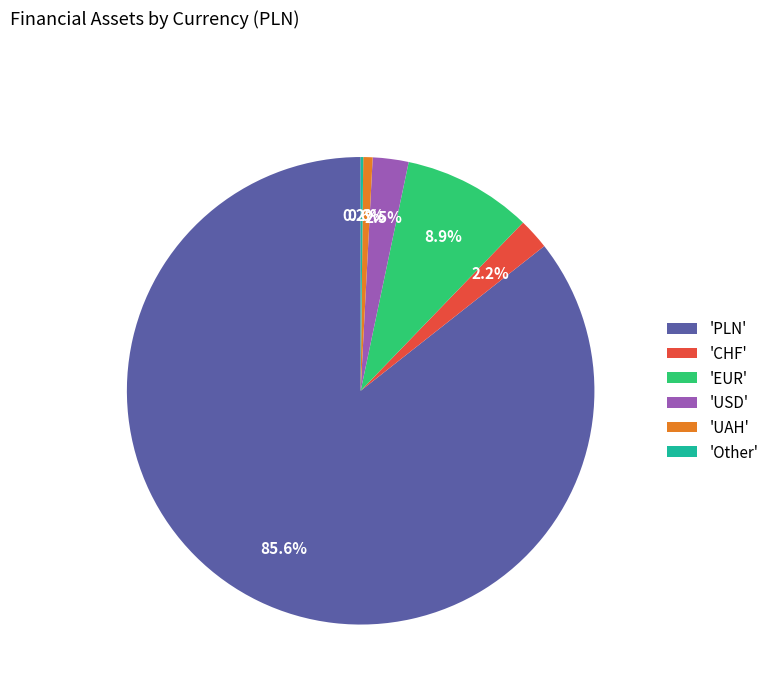

How much of the chart is everything except 'UAH'?

99.4%